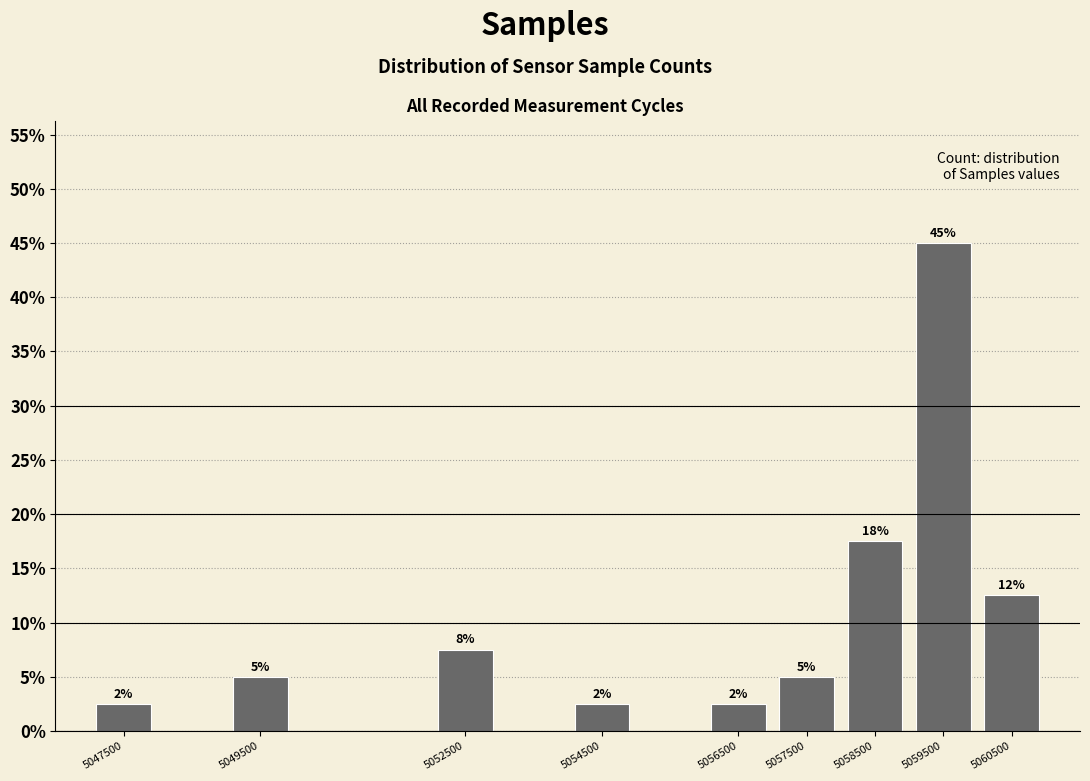

How many bars are there in total?

9